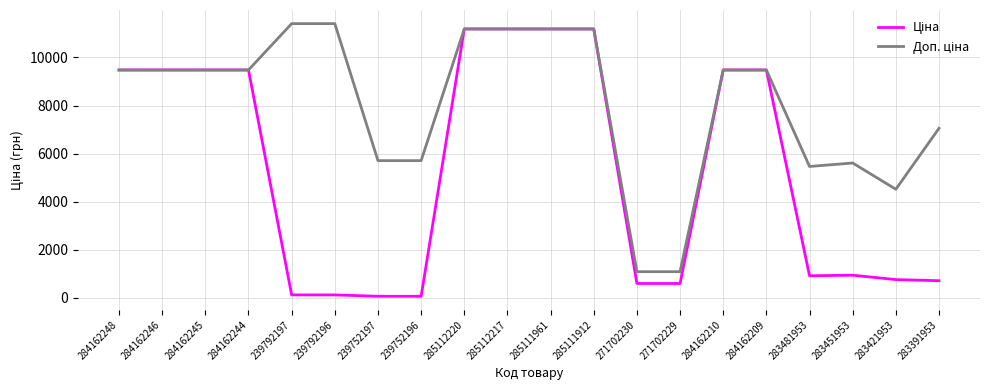

What is the total value across all series at 284162209?

18960.1